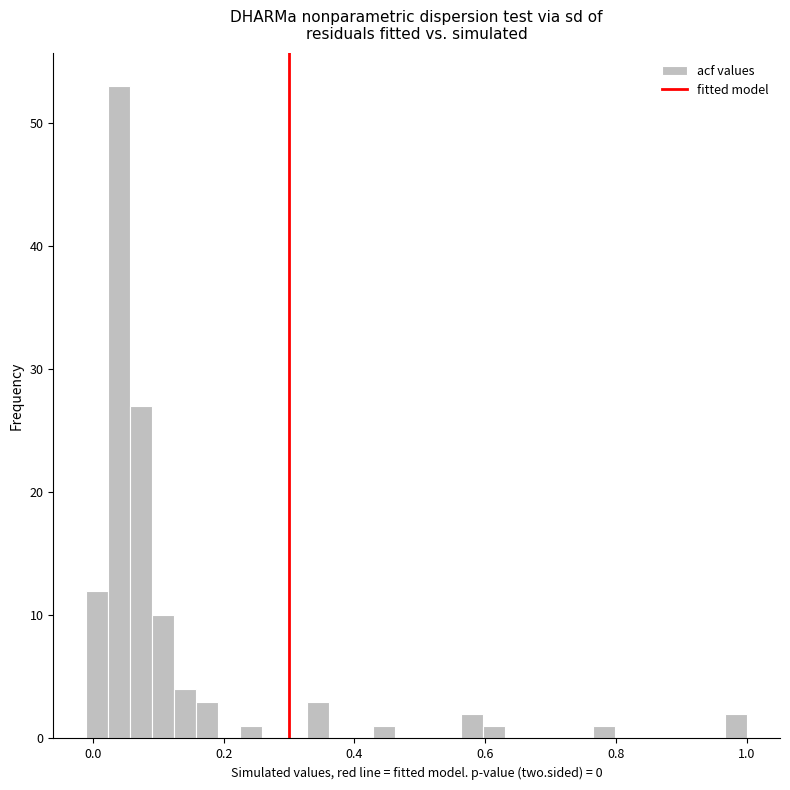

Read against the x-axis, roughly where is the centre of the tallest bar?

0.04